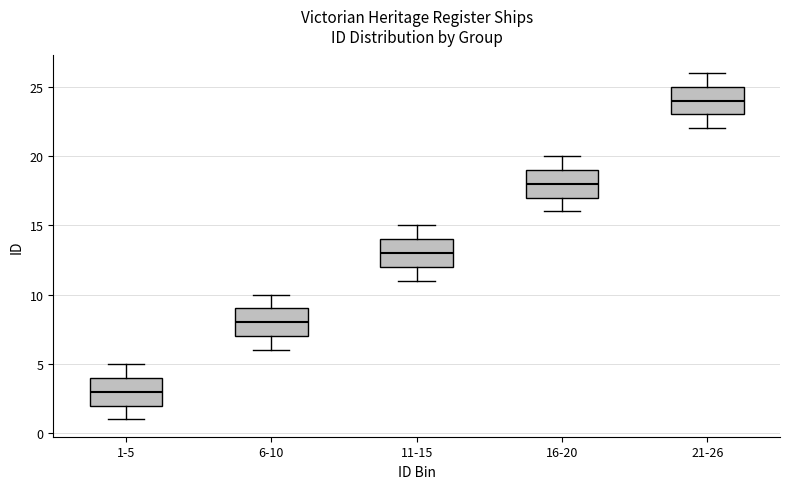

Which box's median line is the lowest?

1-5